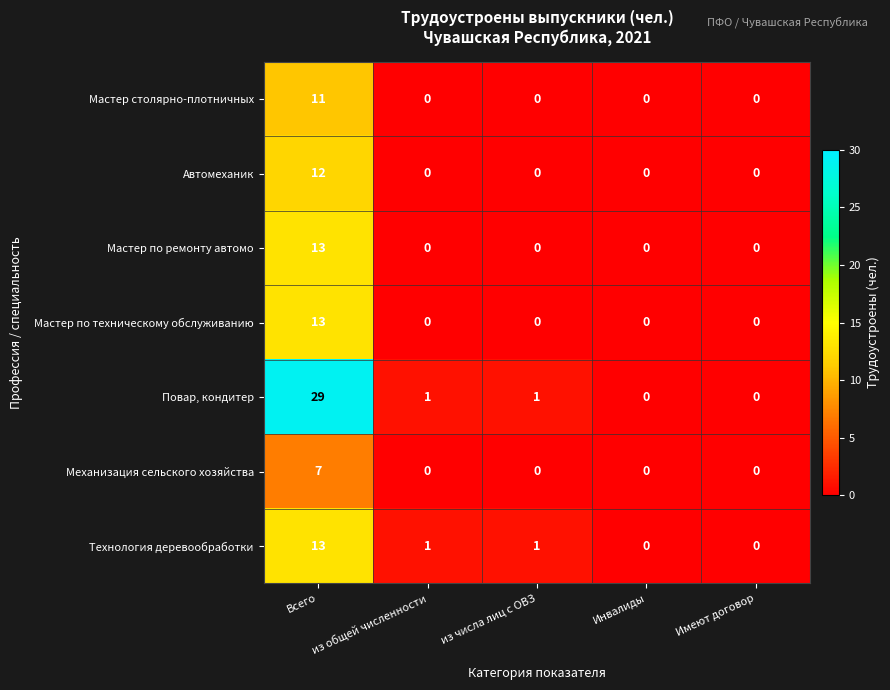

Which label corresponds to the largest value in the chart?

Всего